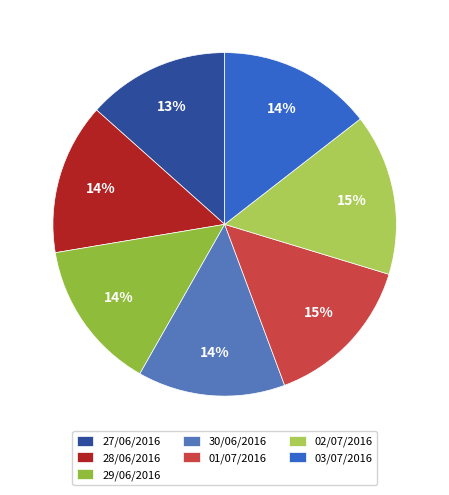

Which has a higher value, 27/06/2016 or 02/07/2016?

02/07/2016